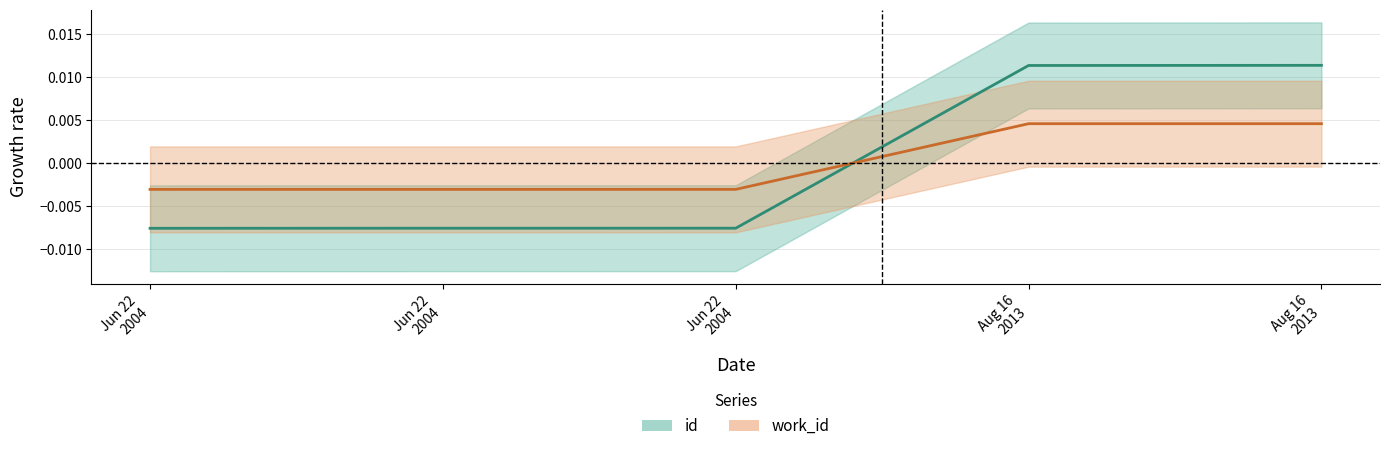

Which series has the largest total across all categories?

work_id